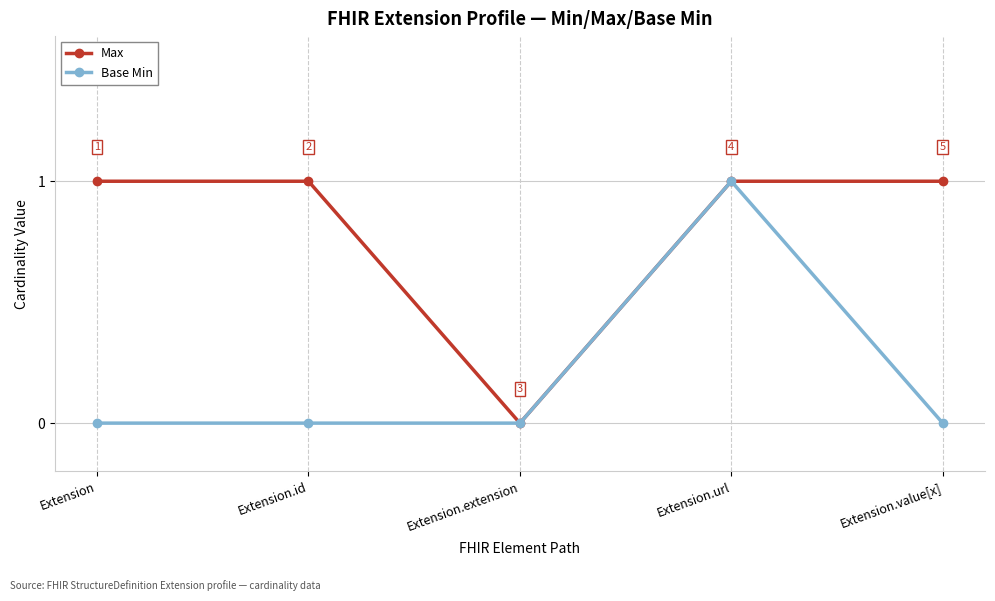

How many data points in Base Min are above 0?

1